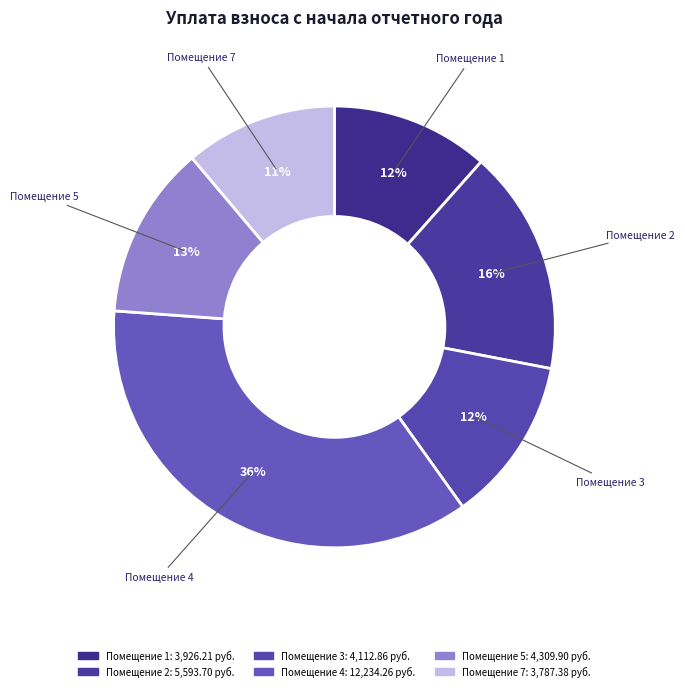

How many segments does this pie chart have?

6